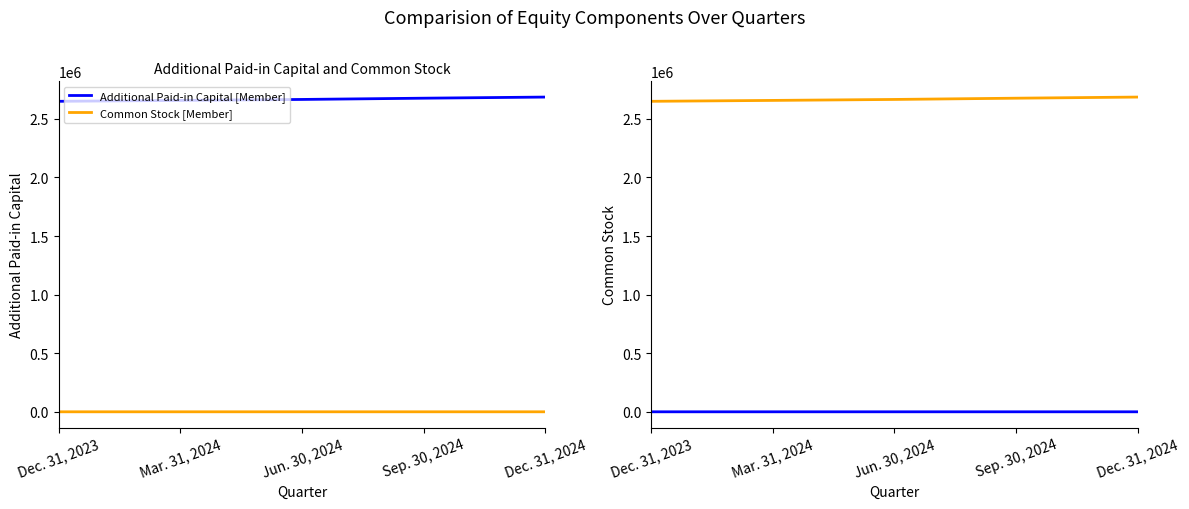

Reading left to right, list all the values displayed in this chart.

Additional Paid-in Capital [Member]: 2649340	2657002	2665215	2675882	2685464
Common Stock [Member]: 913	916	917	918	918